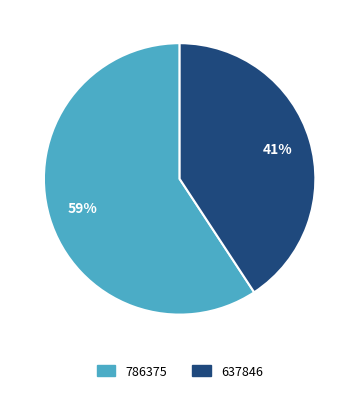

Is there a majority slice in this chart?

Yes